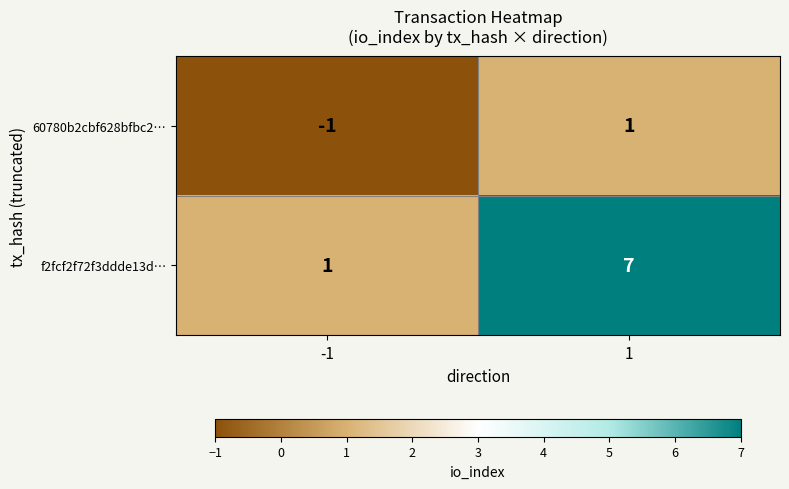

Reading left to right, what are all the values shown in this chart?

60780b2cbf628bfbc2…: -1	1
f2fcf2f72f3ddde13d…: 1	7